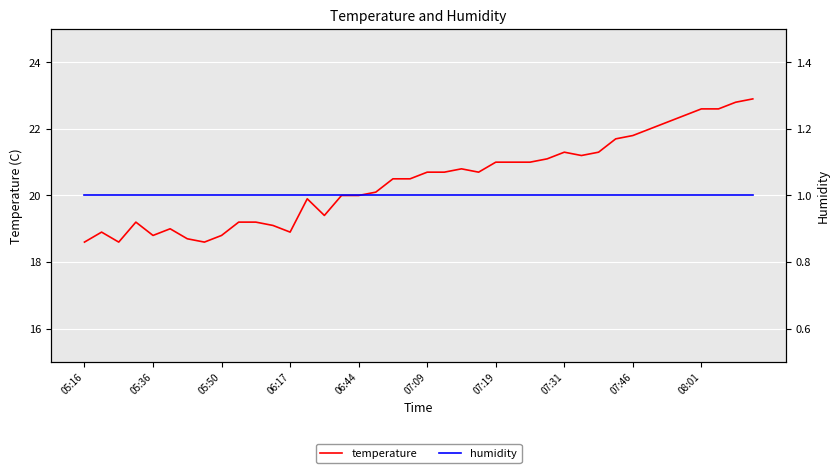

The value of temperature at 10 is 19.2. True or false?

True